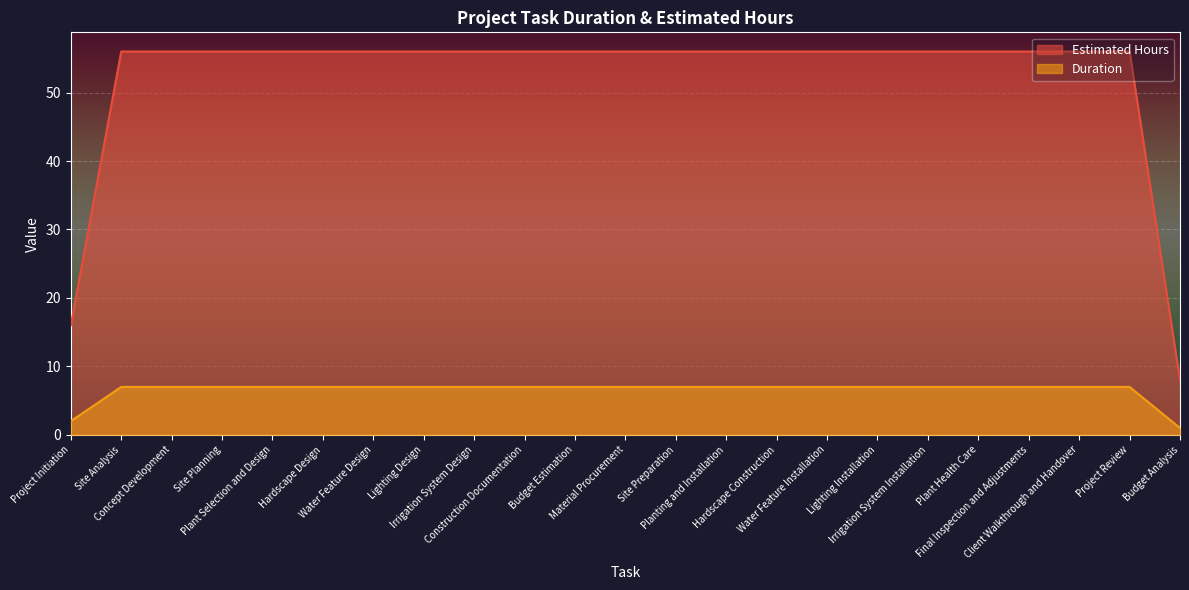

True or false: Estimated Hours has a value of 11 at Hardscape Design.

False